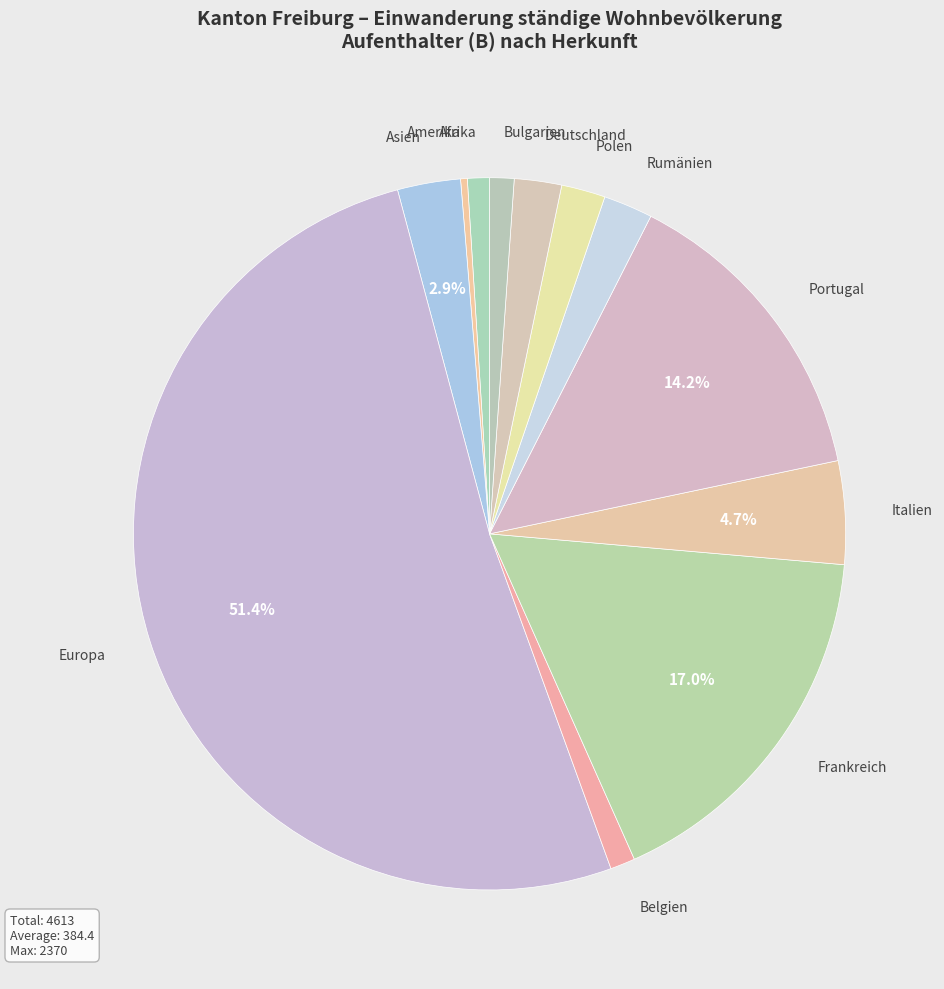

What is the ratio of the value at Polen to the value at Italien?

0.4